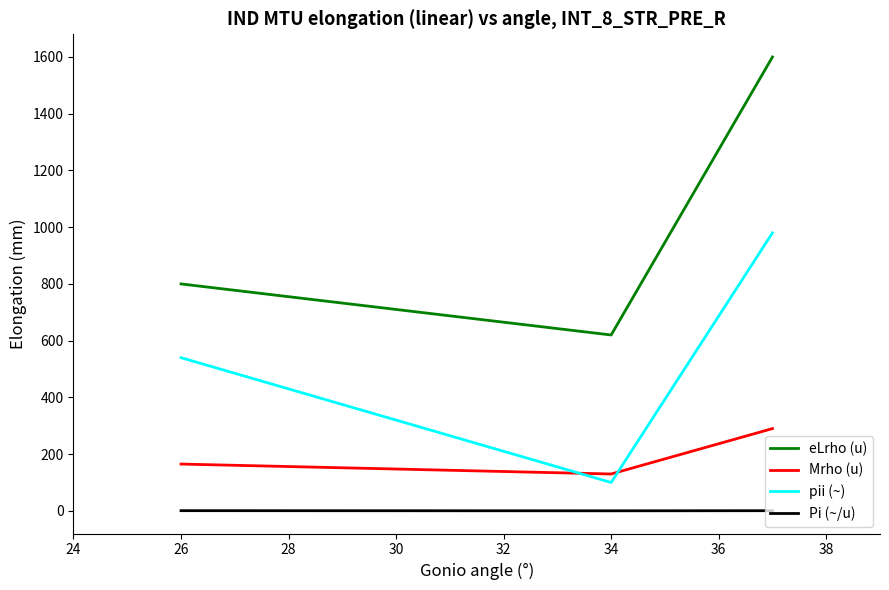

How many series are shown in this chart?

4